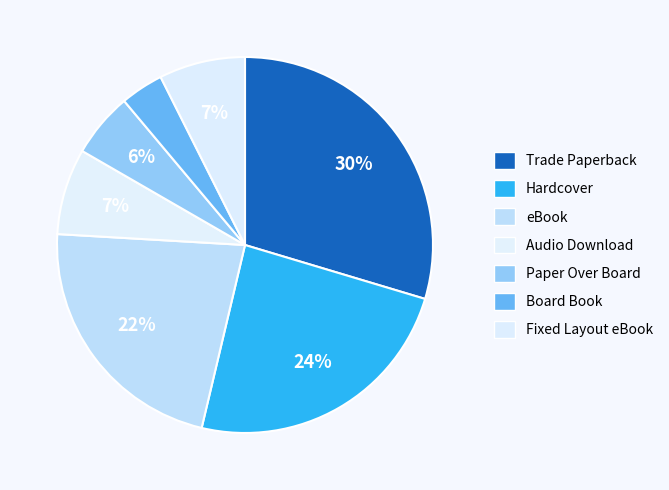

Does Trade Paperback account for over 50% of the chart?

No